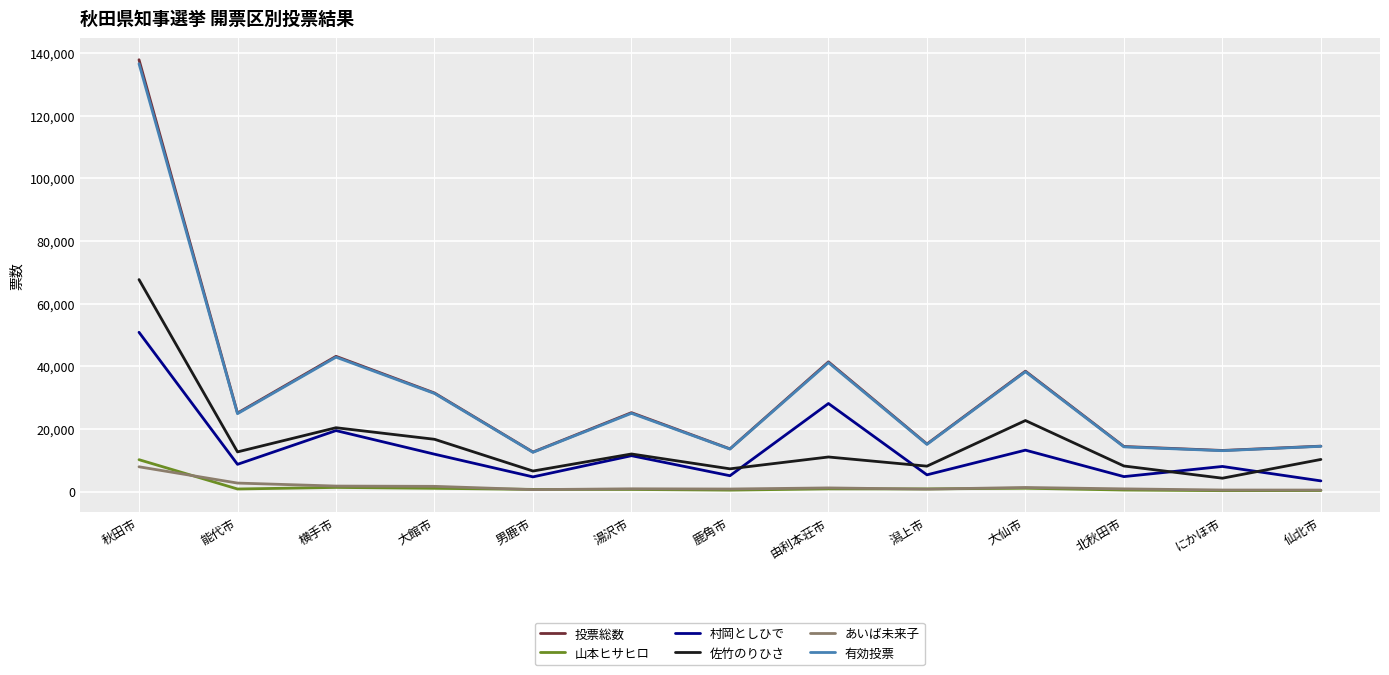

Between 秋田市 and 横手市, which series saw the biggest shift?

投票総数